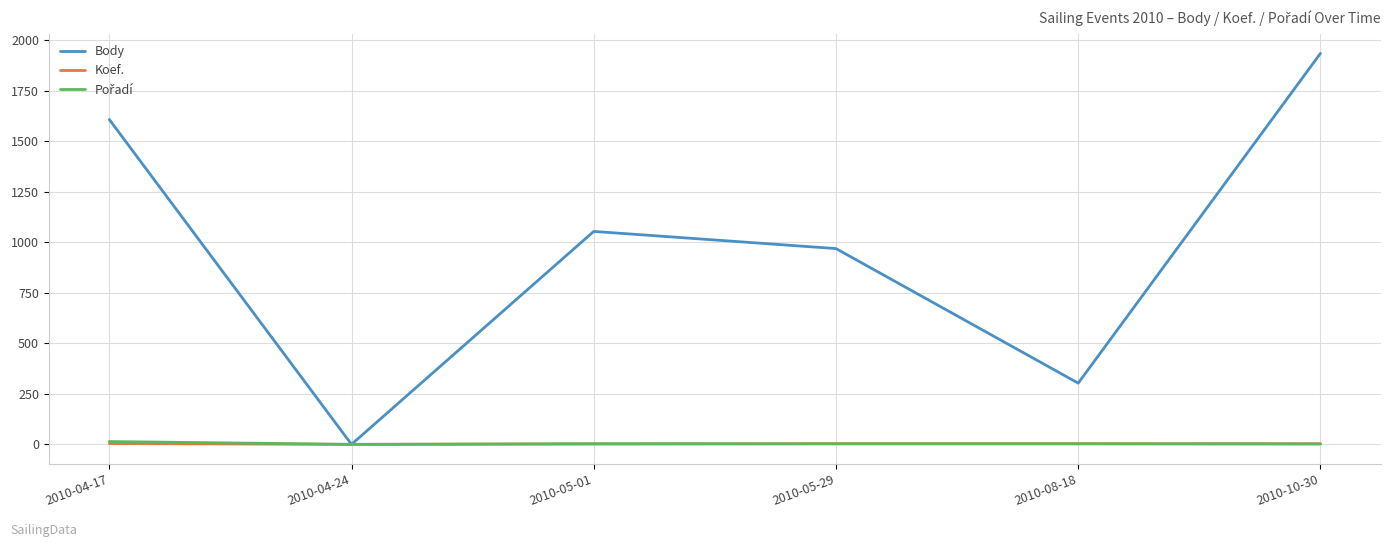

What is the greatest value displayed?

1935